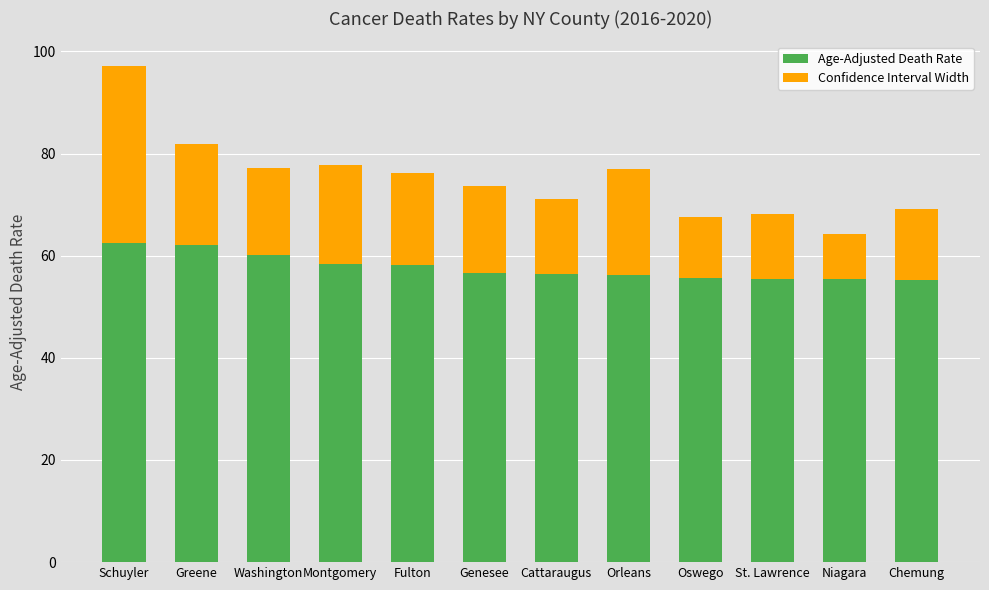

What is the average value of the Age-Adjusted Death Rate series?

57.7